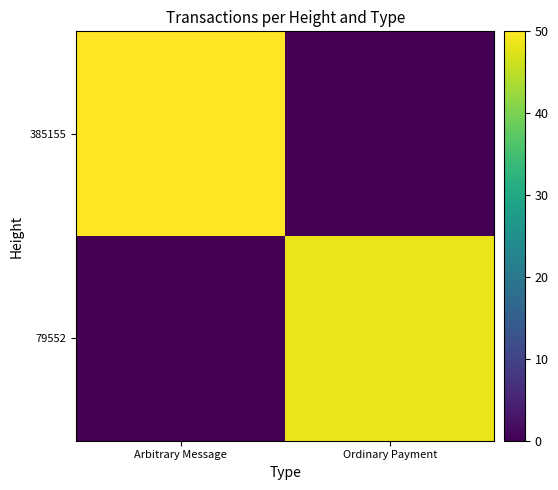

What is the total value across all series at Ordinary Payment?

48.5